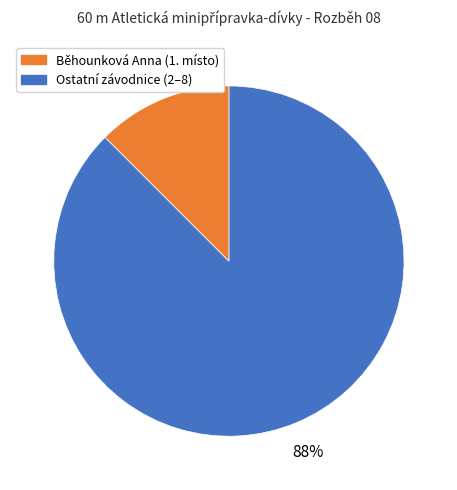

Is there any slice that represents more than half of the pie?

Yes